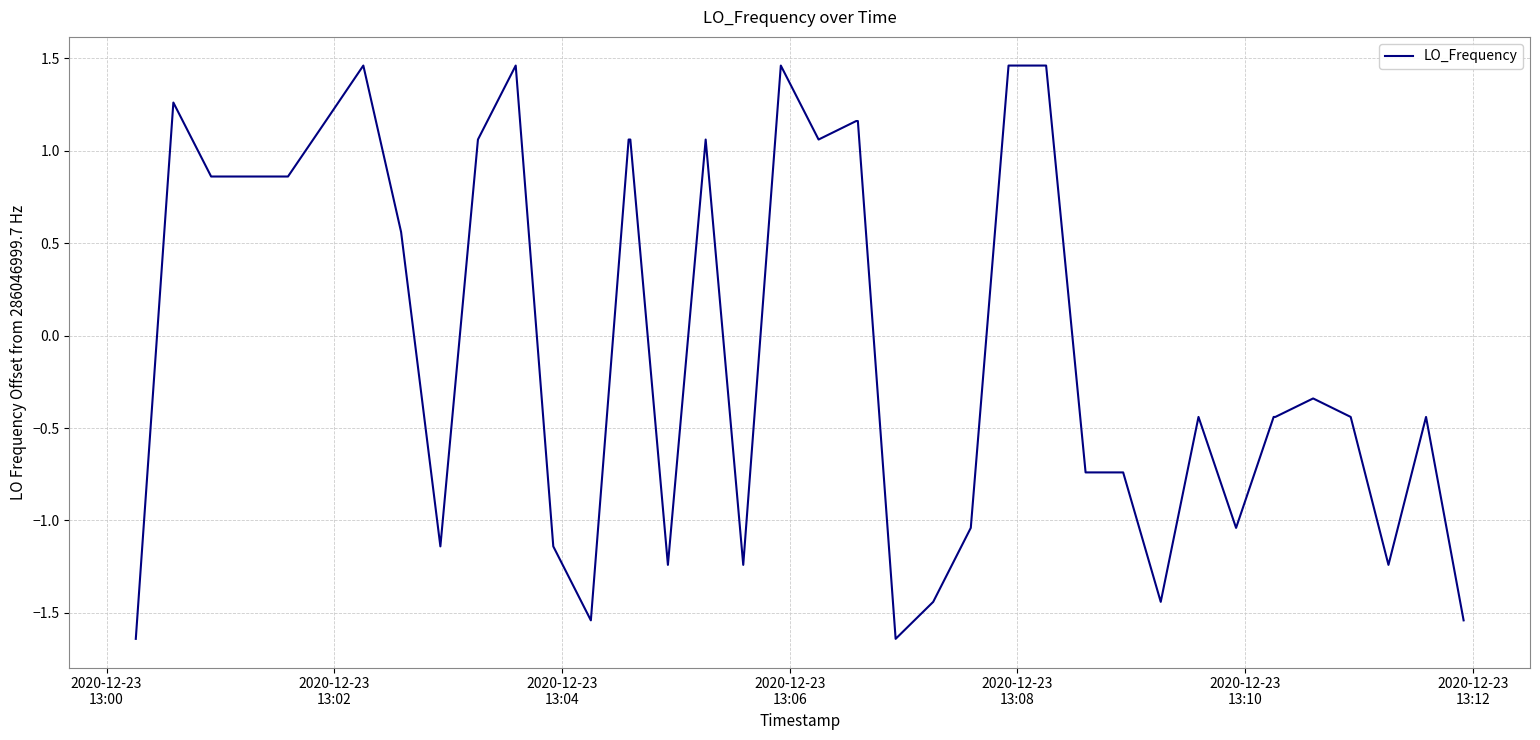

What is the difference between the maximum and minimum values?

3.1